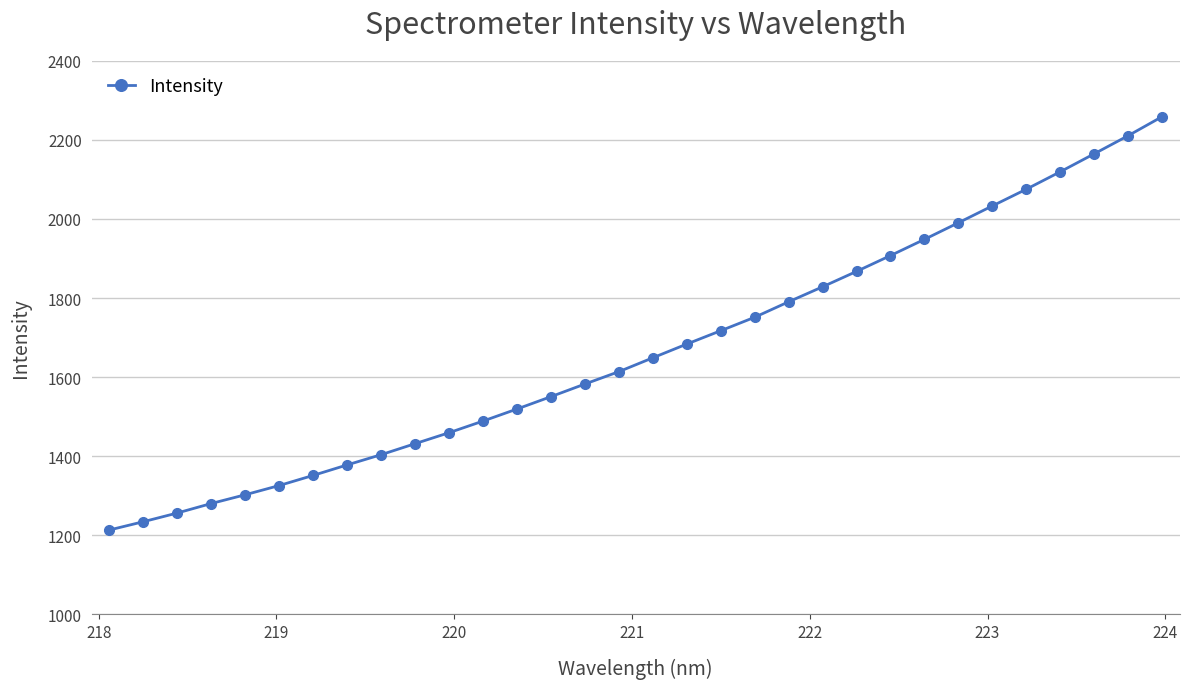

What is the smallest value displayed?

1213.5